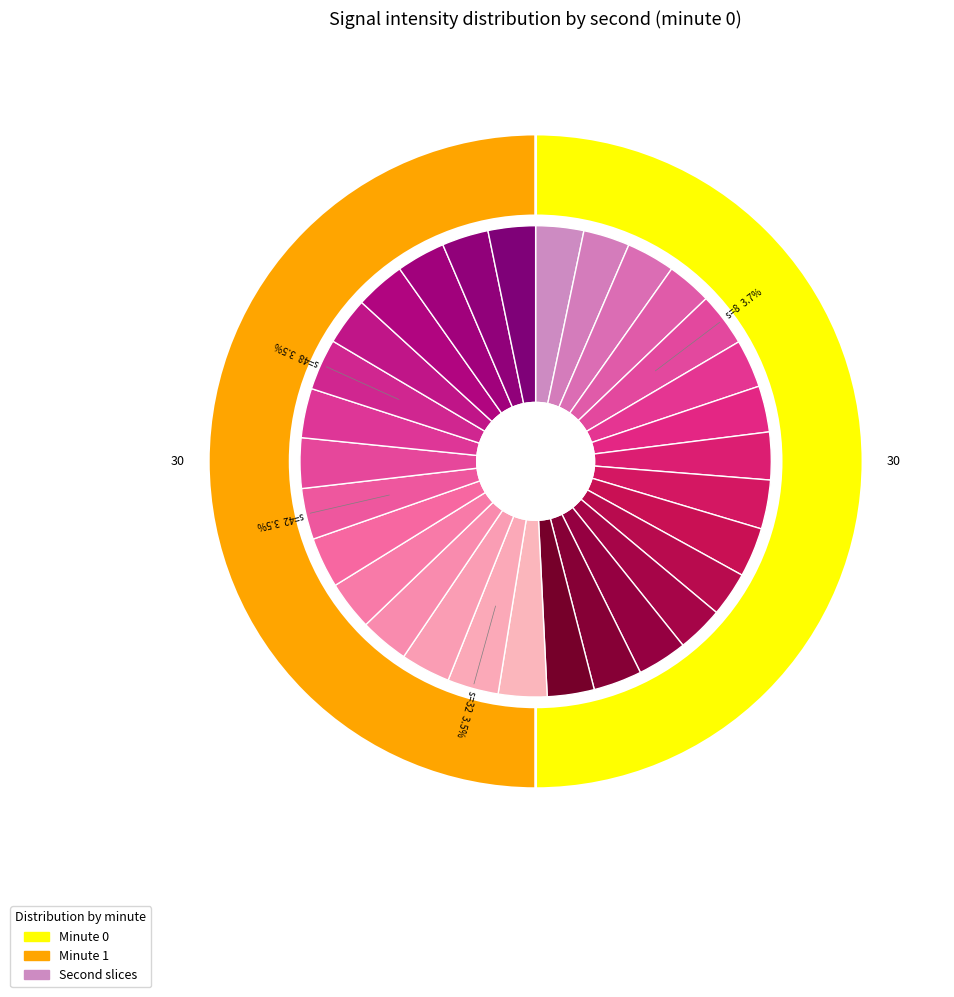

To the nearest percent, what portion does 18 represent?

3%